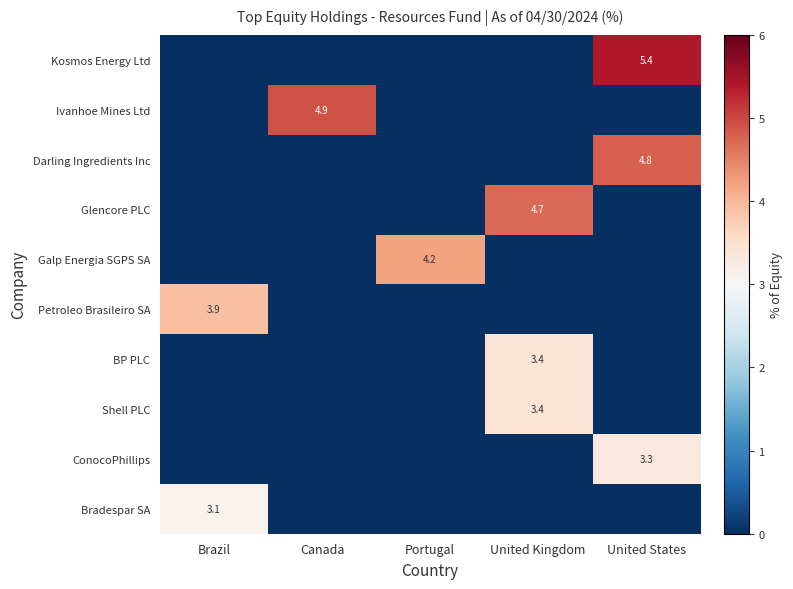

True or false: ConocoPhillips has a value of 3.3 at United States.

True